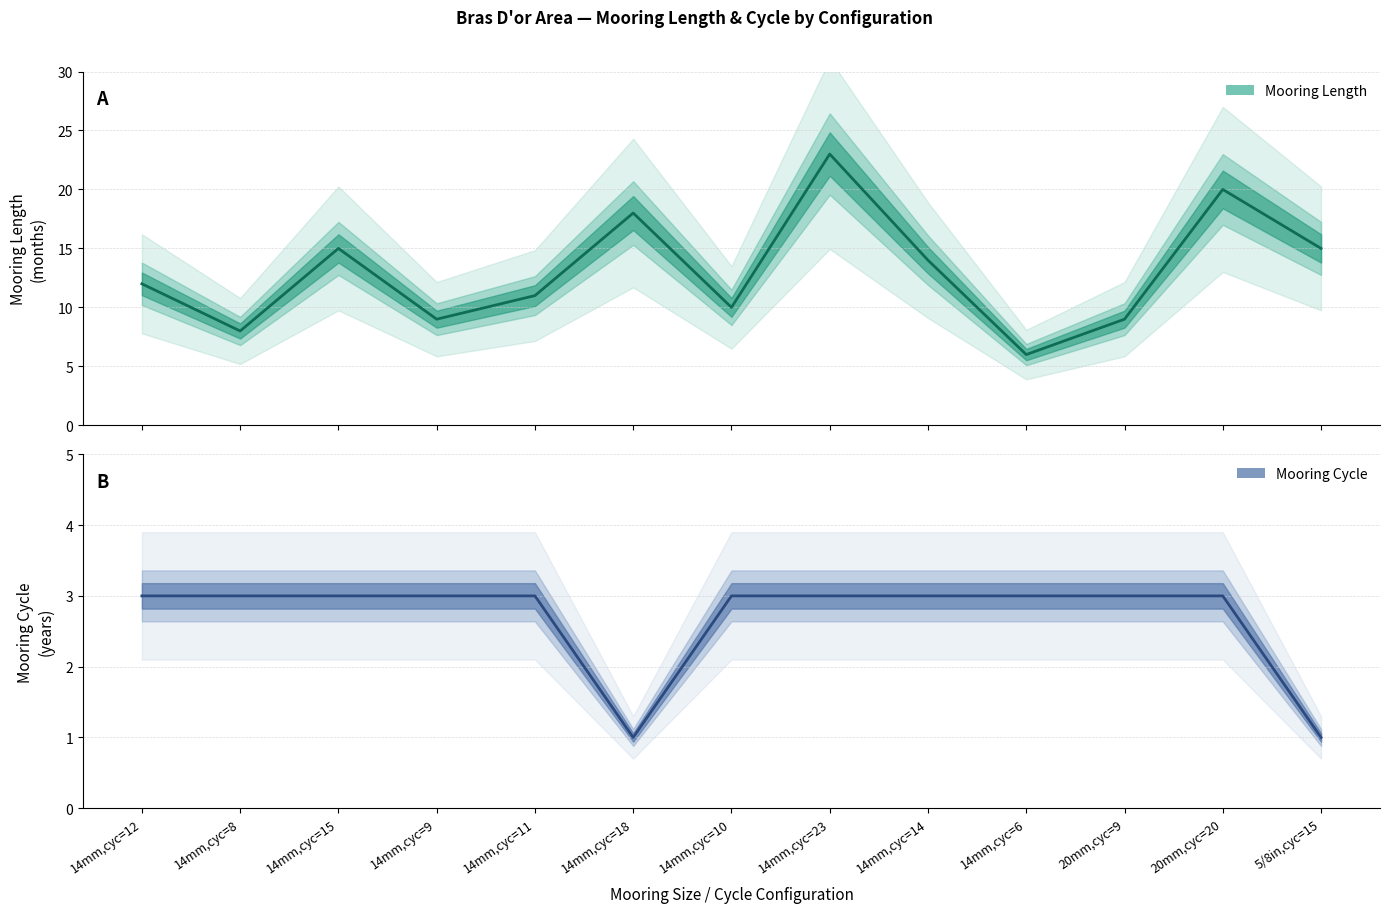

What is the sum of all Mooring Length (mm groups) values?

170